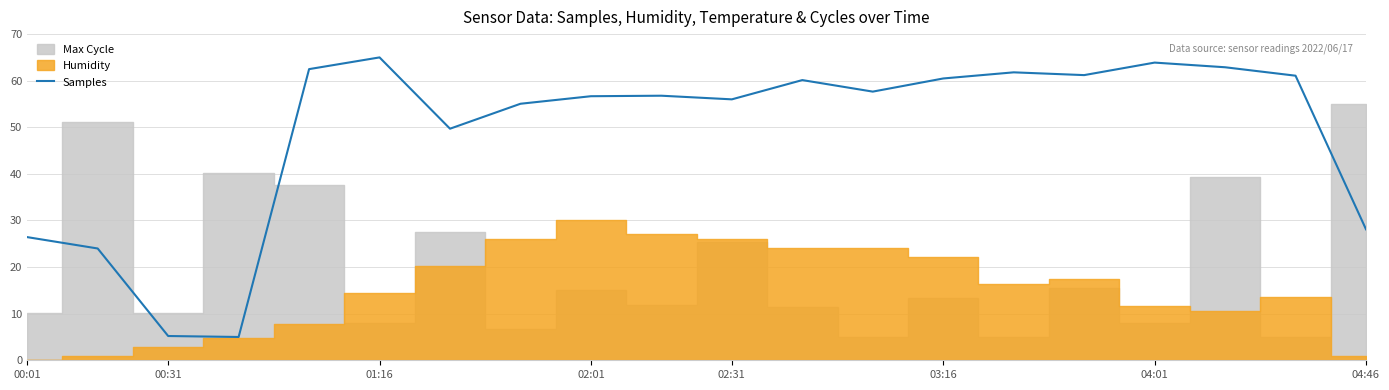

How many interior local valleys (lower than both neighbors) does the data have?

5